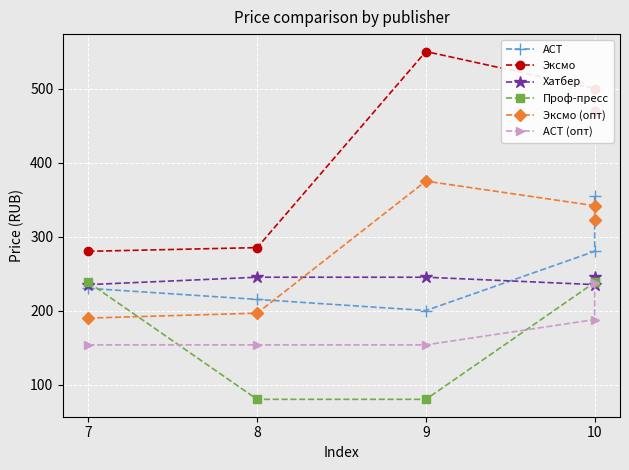

Is it true that АСТ (опт) equals 187.8 at 10?

True